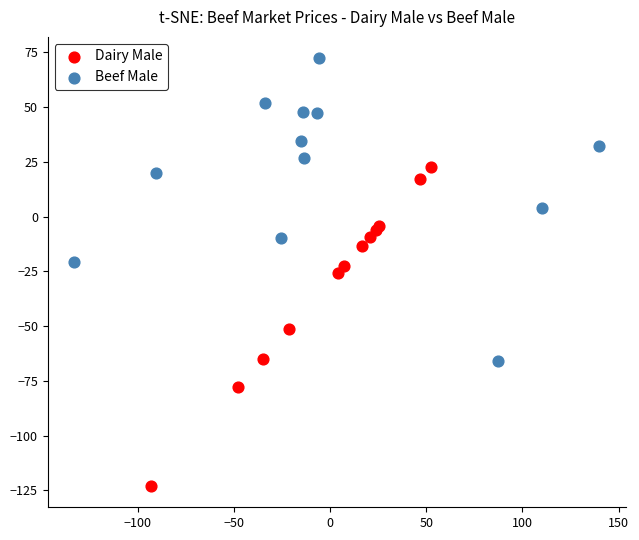

Which series has the largest Y range (max minus min)?

Dairy Male